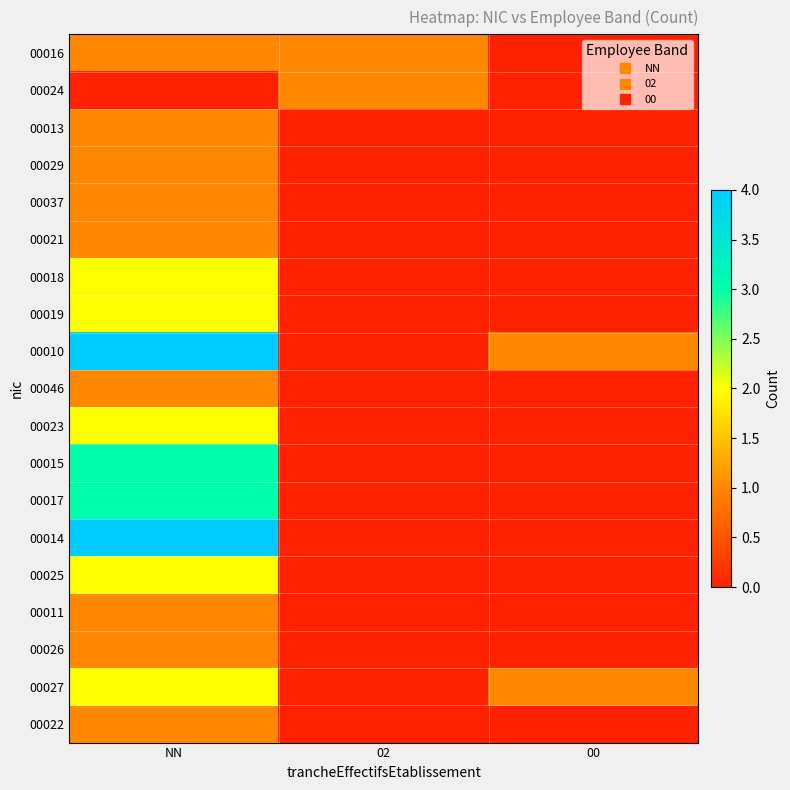

At how many categories does at least one series exceed 1?

1